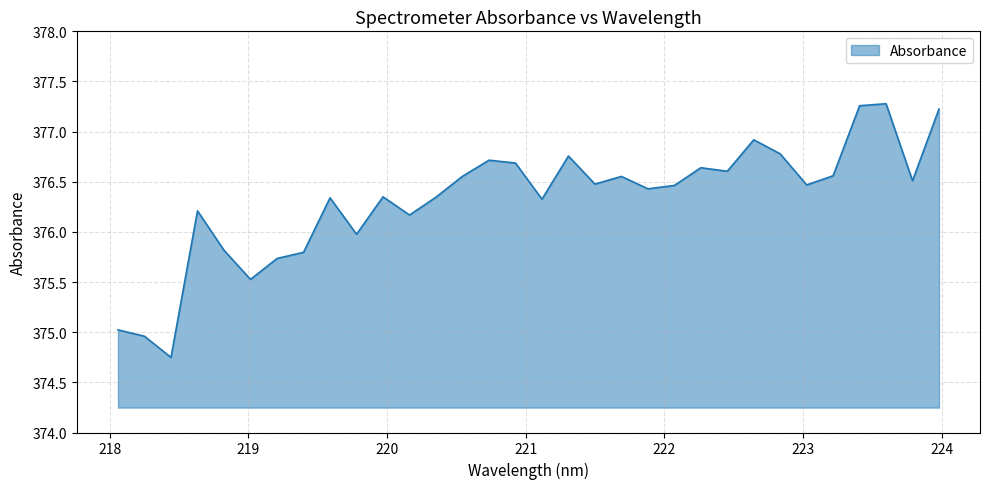

What is the difference between the maximum and minimum values?

2.5